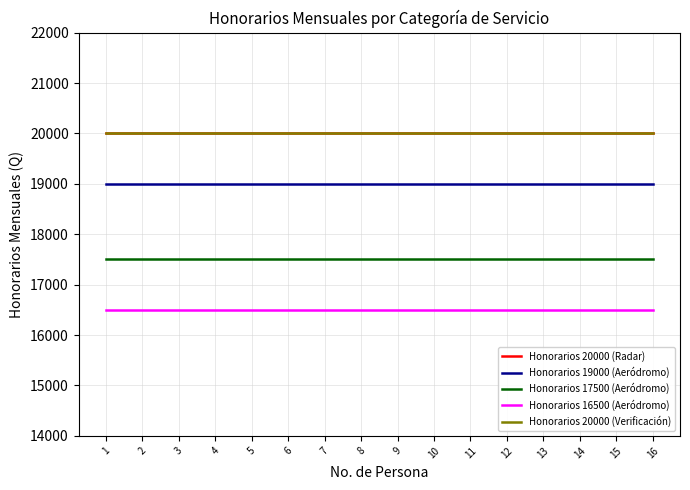

True or false: Honorarios 16500 (Aeródromo) and Honorarios 17500 (Aeródromo) intersect in this chart.

False